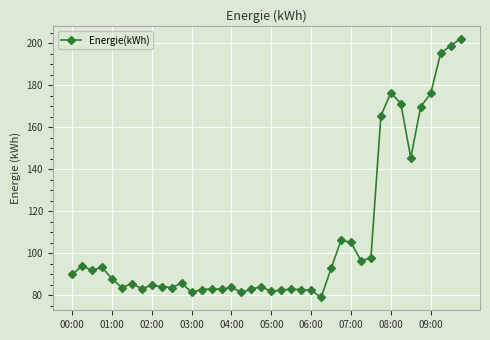

What is the value of the 4th point from the left?

93.3